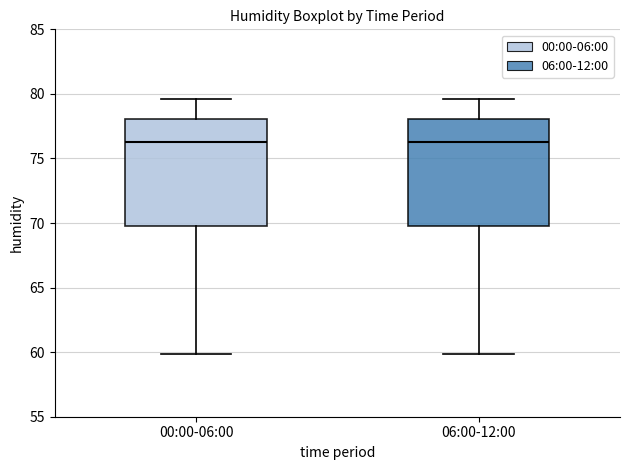

Reading left to right, read every box against the y-axis: the position of its median line, the range the box covers, and the ends of its whiskers. The values are not printed on the chart, so give them approximately, as read against the axis.

00:00-06:00: median 76.5, box 70.0 to 78.0, whiskers 60.0 to 79.5
06:00-12:00: median 76.5, box 70.0 to 78.0, whiskers 60.0 to 79.5